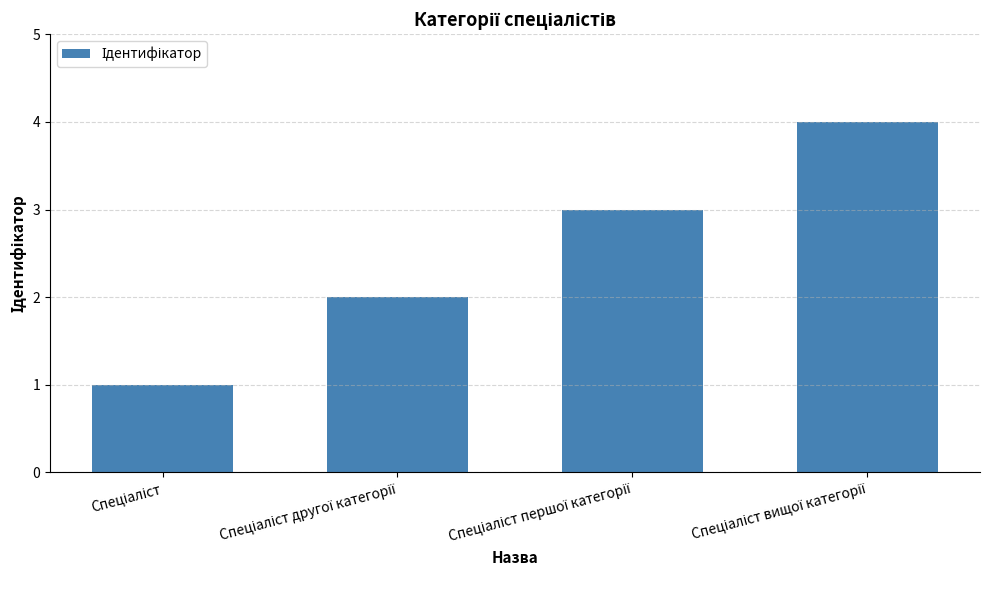

How many series are shown in this chart?

1